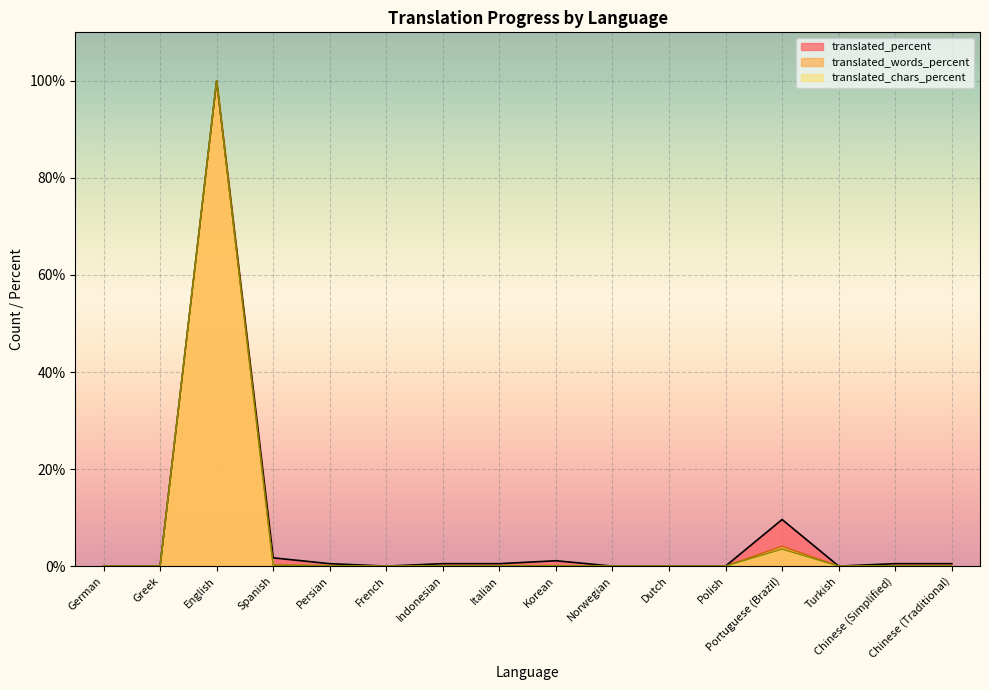

True or false: translated_words has more than 1 points higher than both neighbors.

True